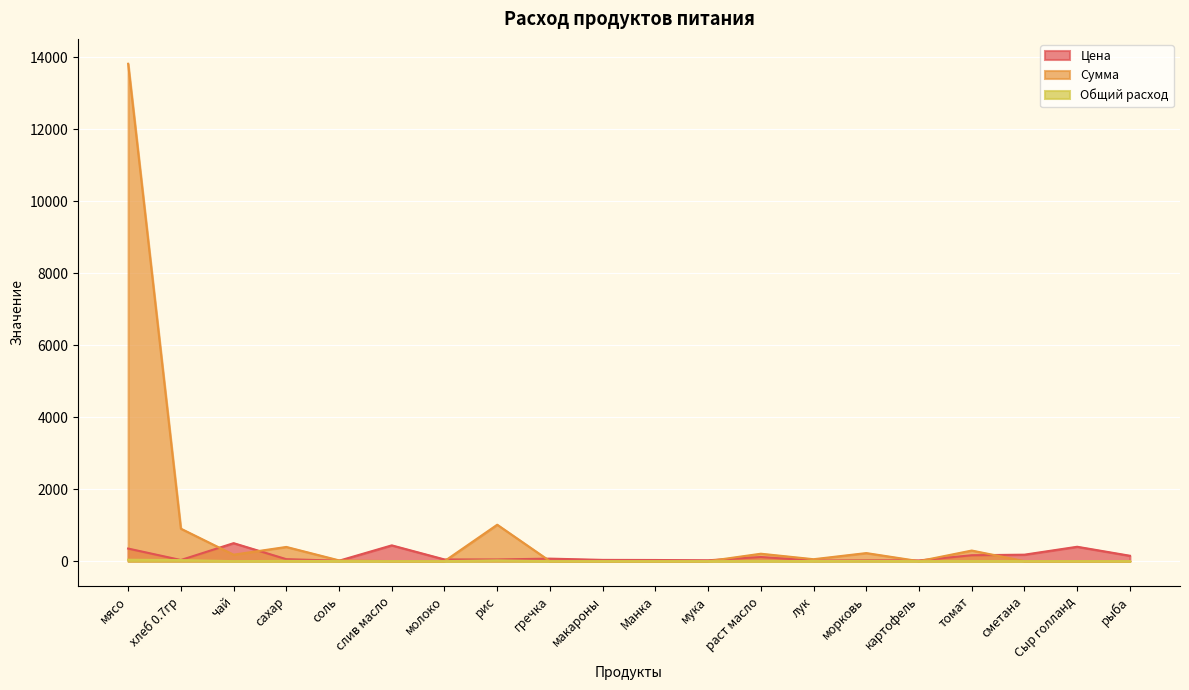

What is the label of the 7th point from the left?

молоко